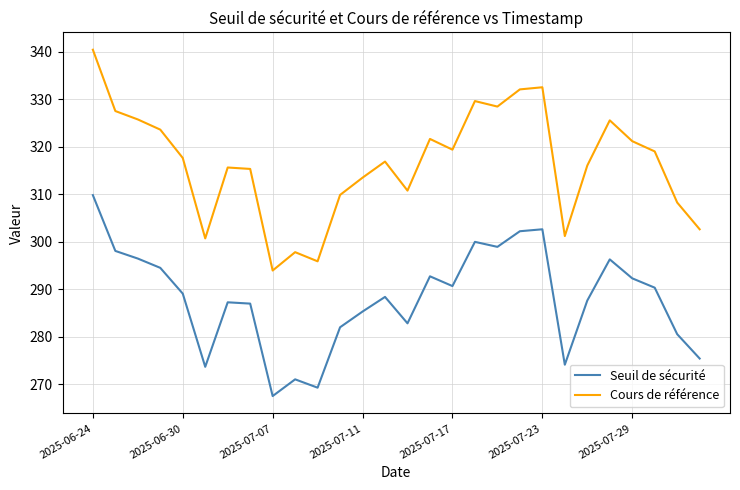

List the series in order of their overall mean, highest first.

Cours de référence, Seuil de sécurité